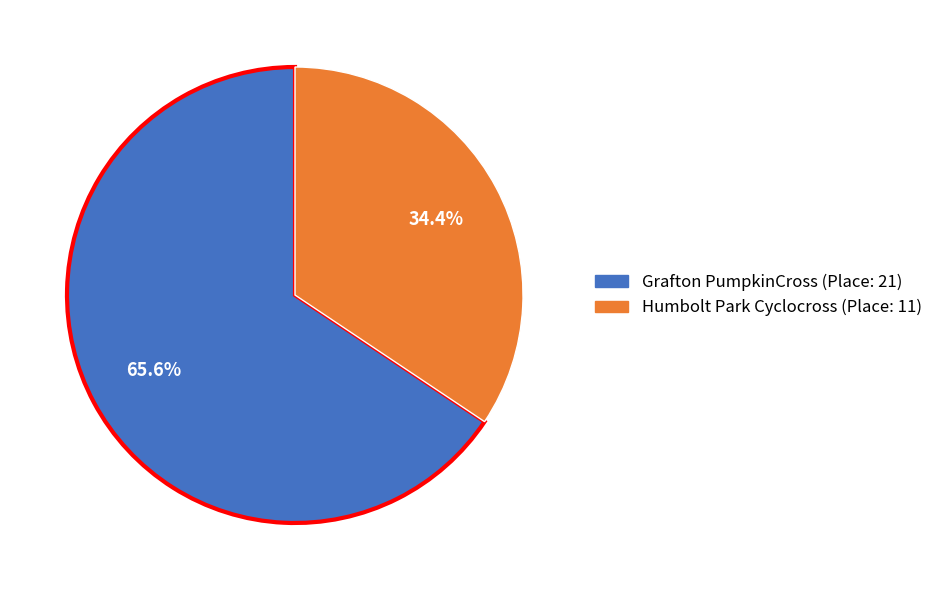

To the nearest percent, what is the difference between the largest and smallest slice percentages?

31%